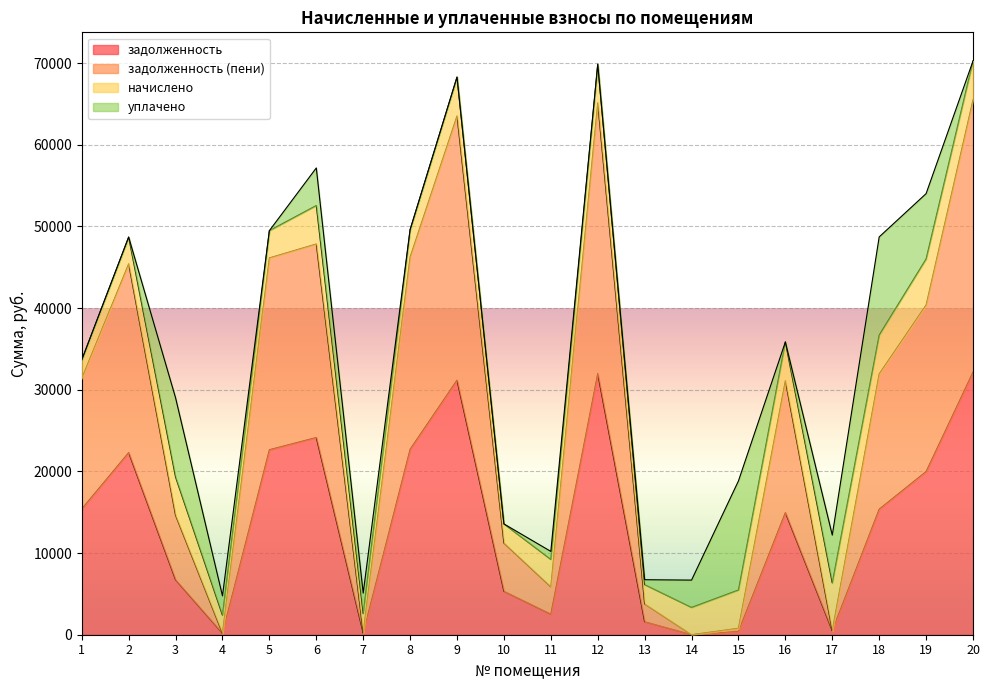

What is the highest value of the задолженность series?

32157.8